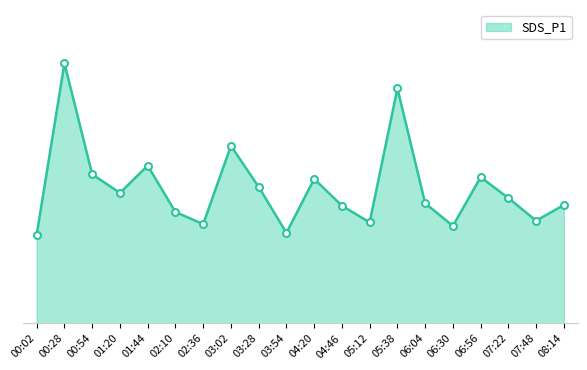

At which category does the data reach its first local valley?

01:20